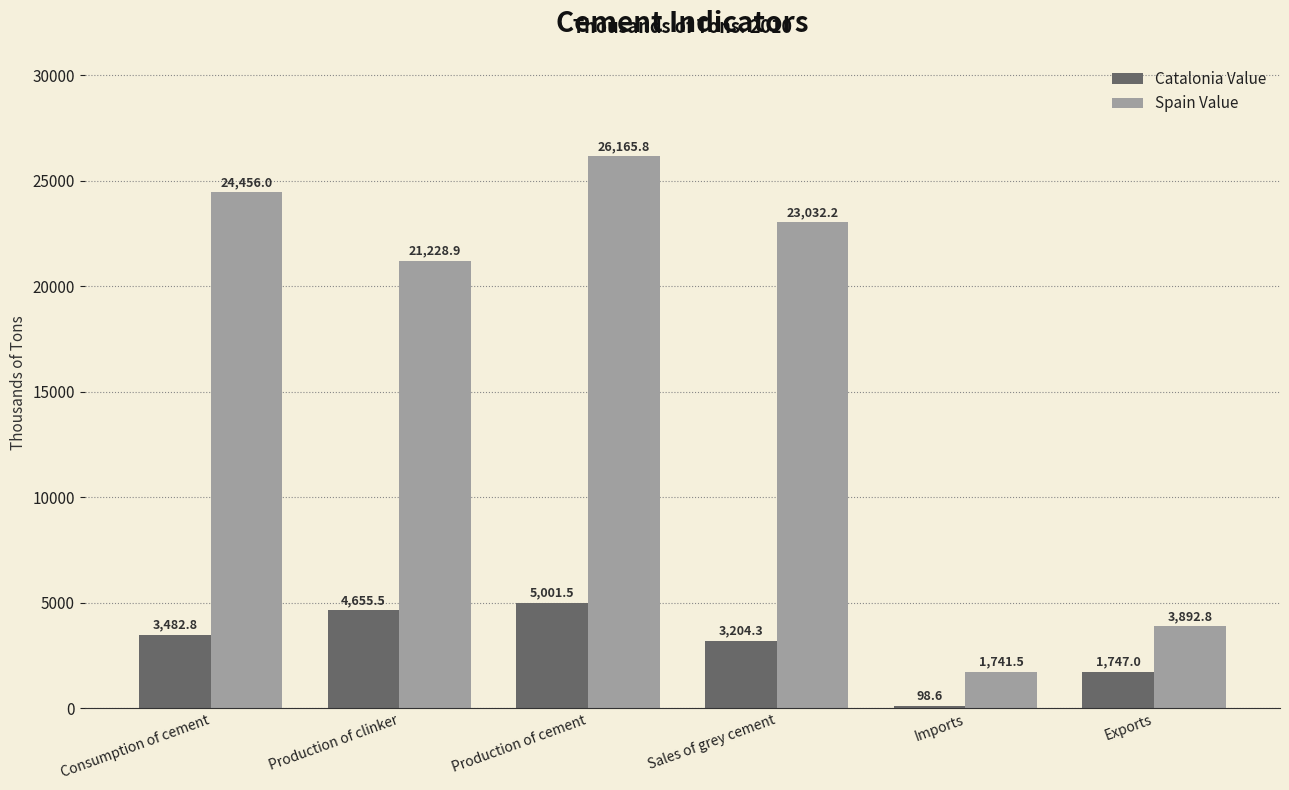

What is the sum of all Catalonia Value values?

18189.7